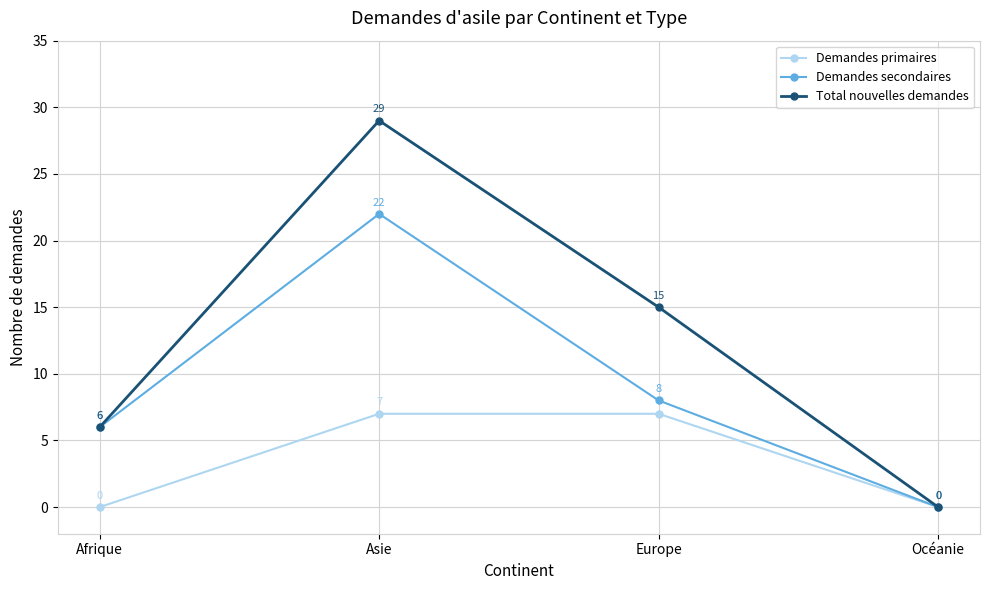

What is the spread (max minus min) of values at Asie?

22